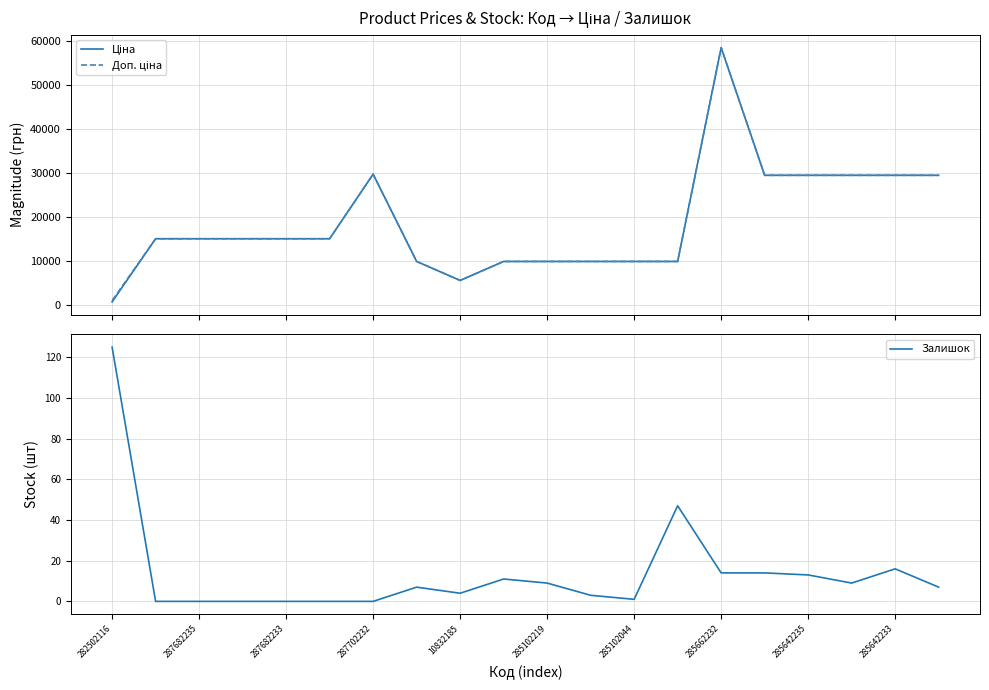

True or false: Ціна and Залишок intersect in this chart.

False